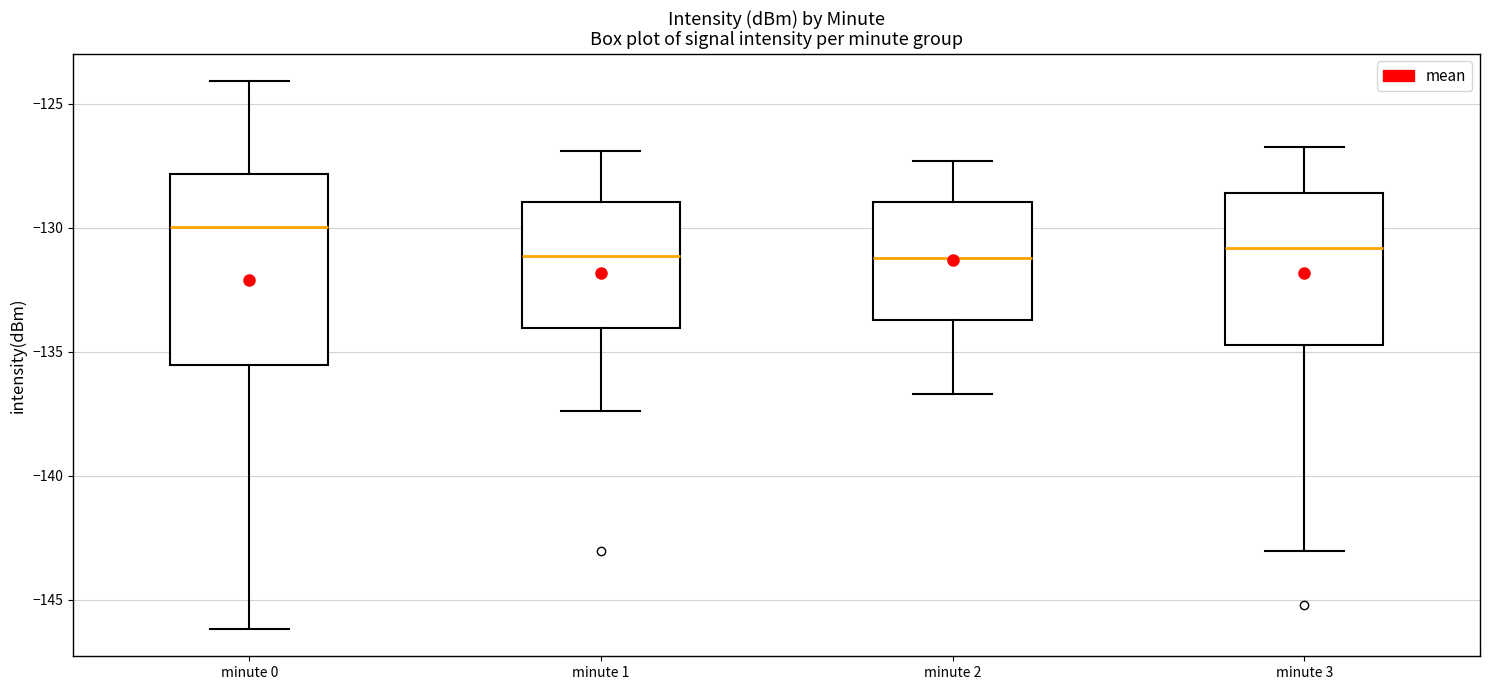

Reading left to right, transcribe this box plot: for each box, give where its median line is, the range the box spans, and where its two whiskers end, as read against the y-axis. The values are not printed on the chart, so give them approximately, as read against the axis.

minute 0: median -130.0, box -135.5 to -128.0, whiskers -146.0 to -124.0
minute 1: median -131.0, box -134.0 to -129.0, whiskers -137.5 to -127.0
minute 2: median -131.0, box -133.5 to -129.0, whiskers -136.5 to -127.5
minute 3: median -131.0, box -134.5 to -128.5, whiskers -143.0 to -126.5